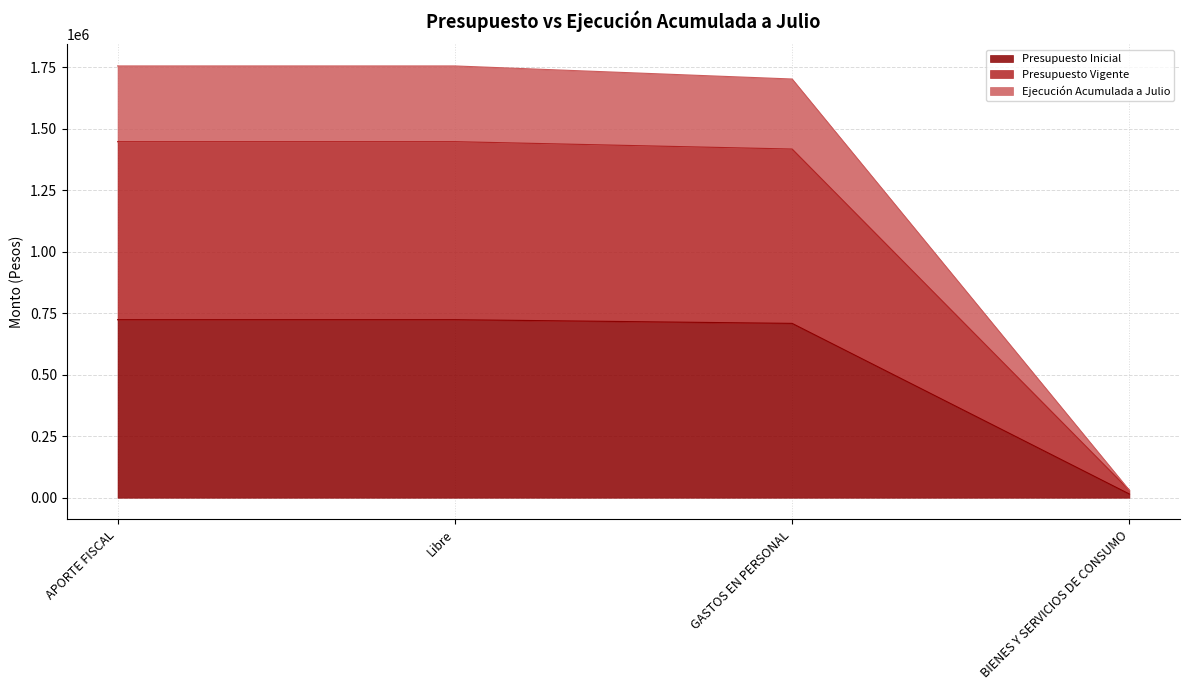

Between BIENES Y SERVICIOS DE CONSUMO and APORTE FISCAL, which is larger?

APORTE FISCAL